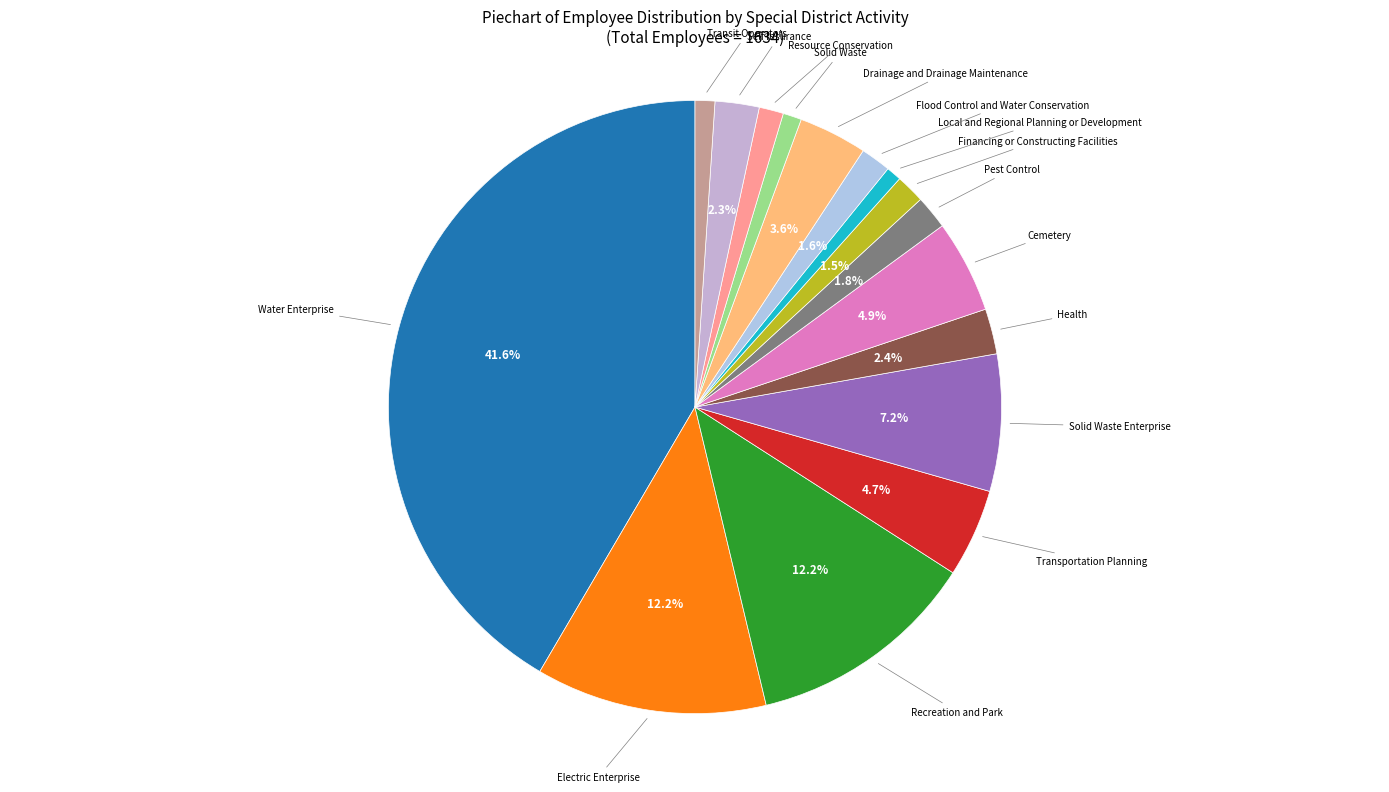

To the nearest percent, what is the average slice percentage?

6%